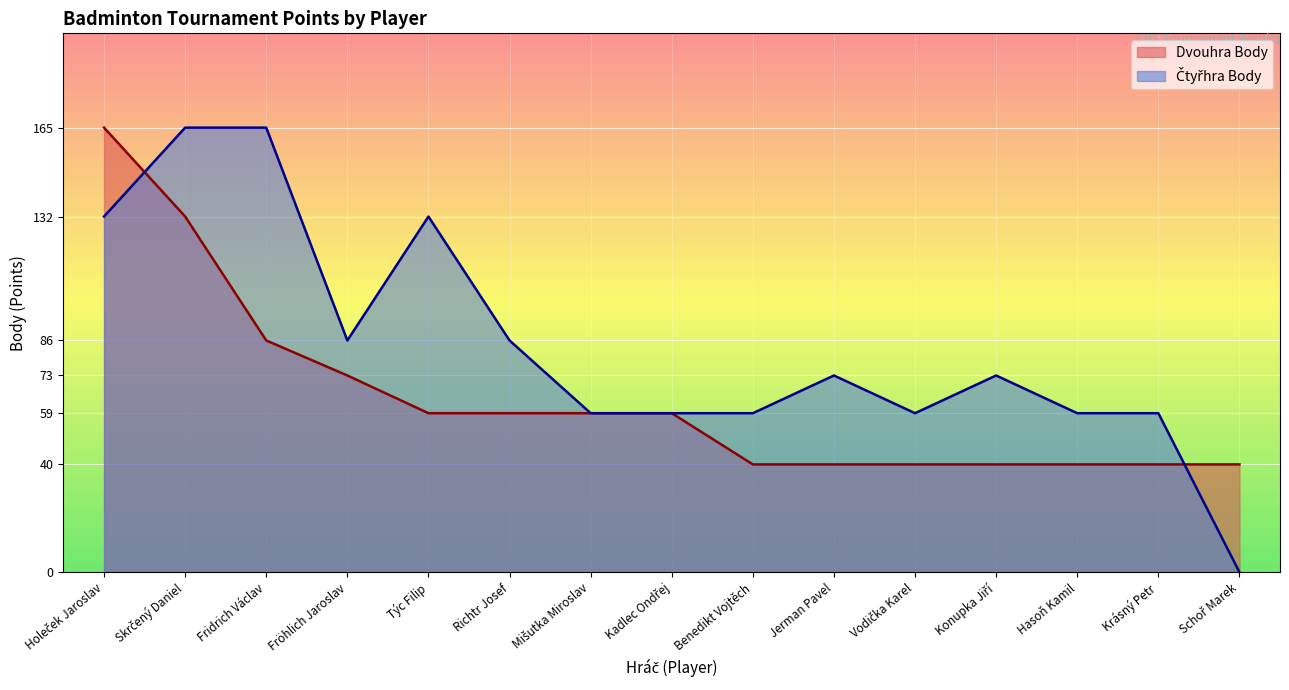

Which series has the largest total across all categories?

Čtyřhra Body